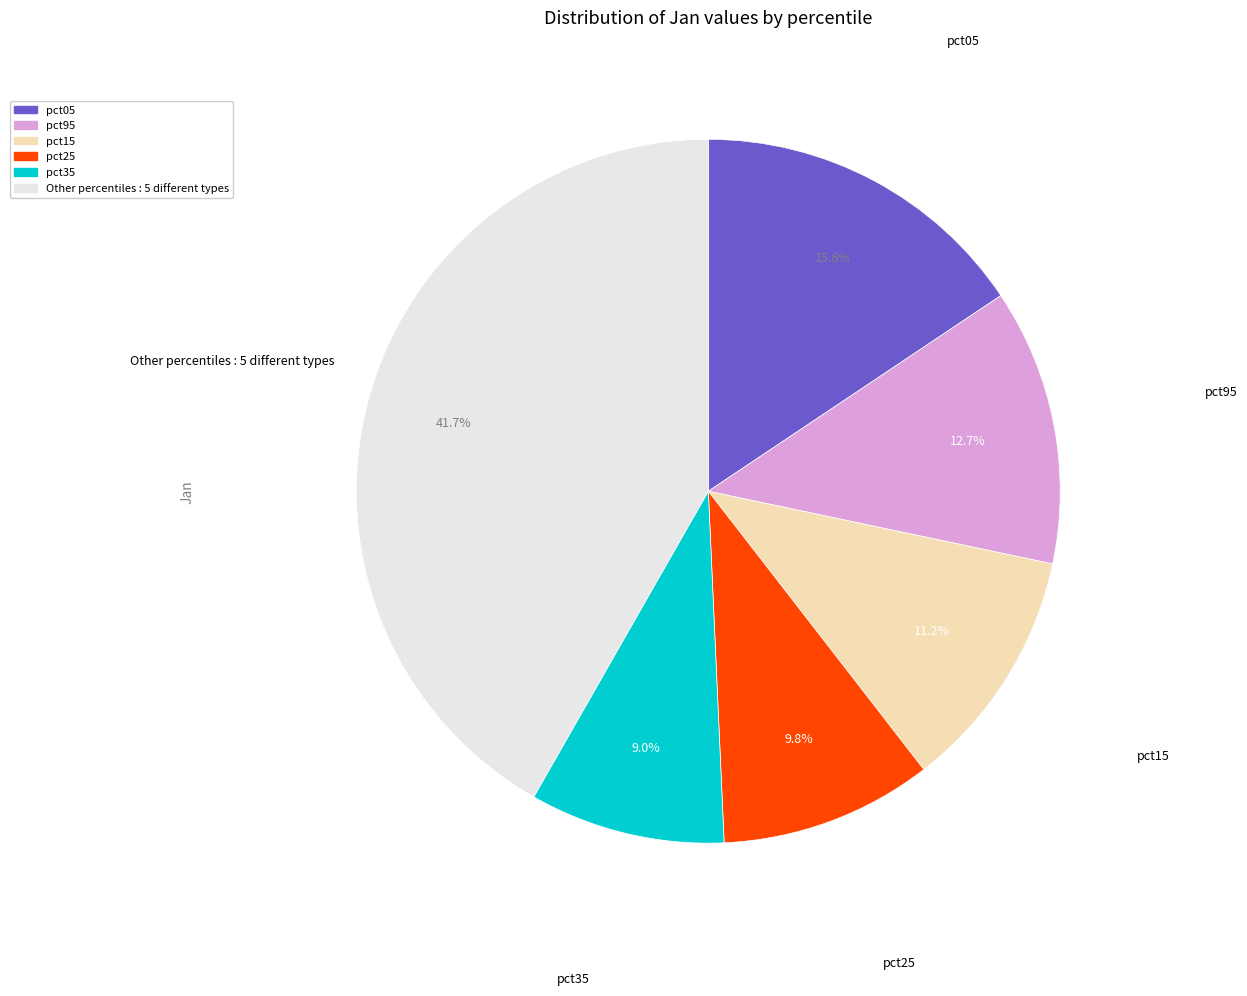

Is there any slice that represents more than half of the pie?

No